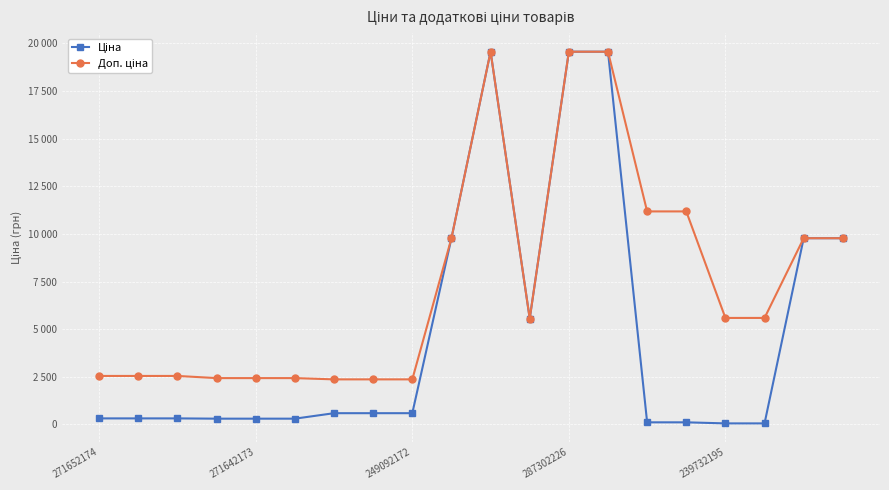

Is this an area chart (filled region under the line)?

No